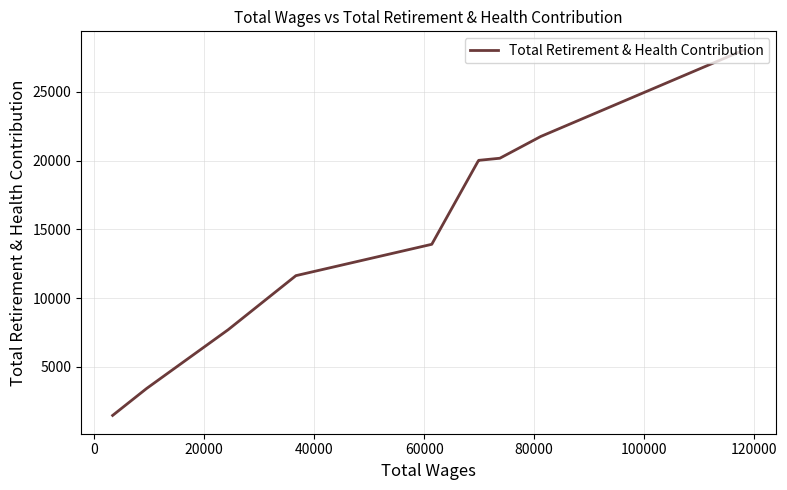

How many series are shown in this chart?

1